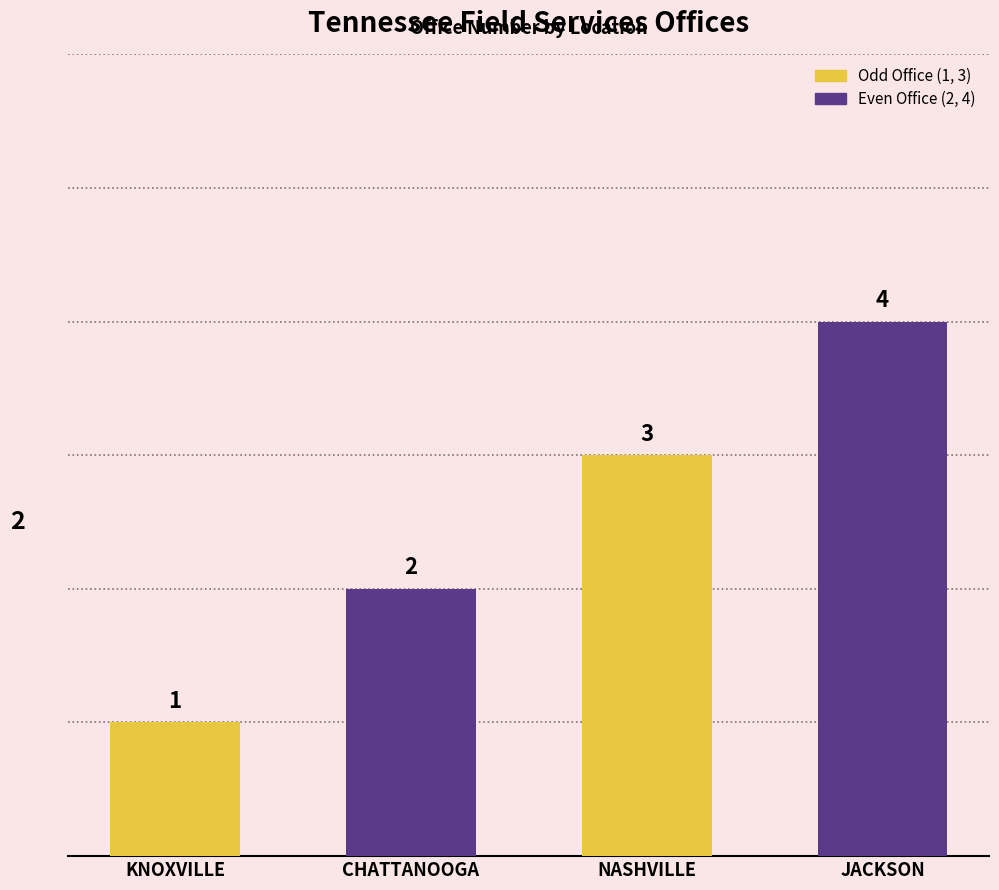

How many bars are there in total?

4